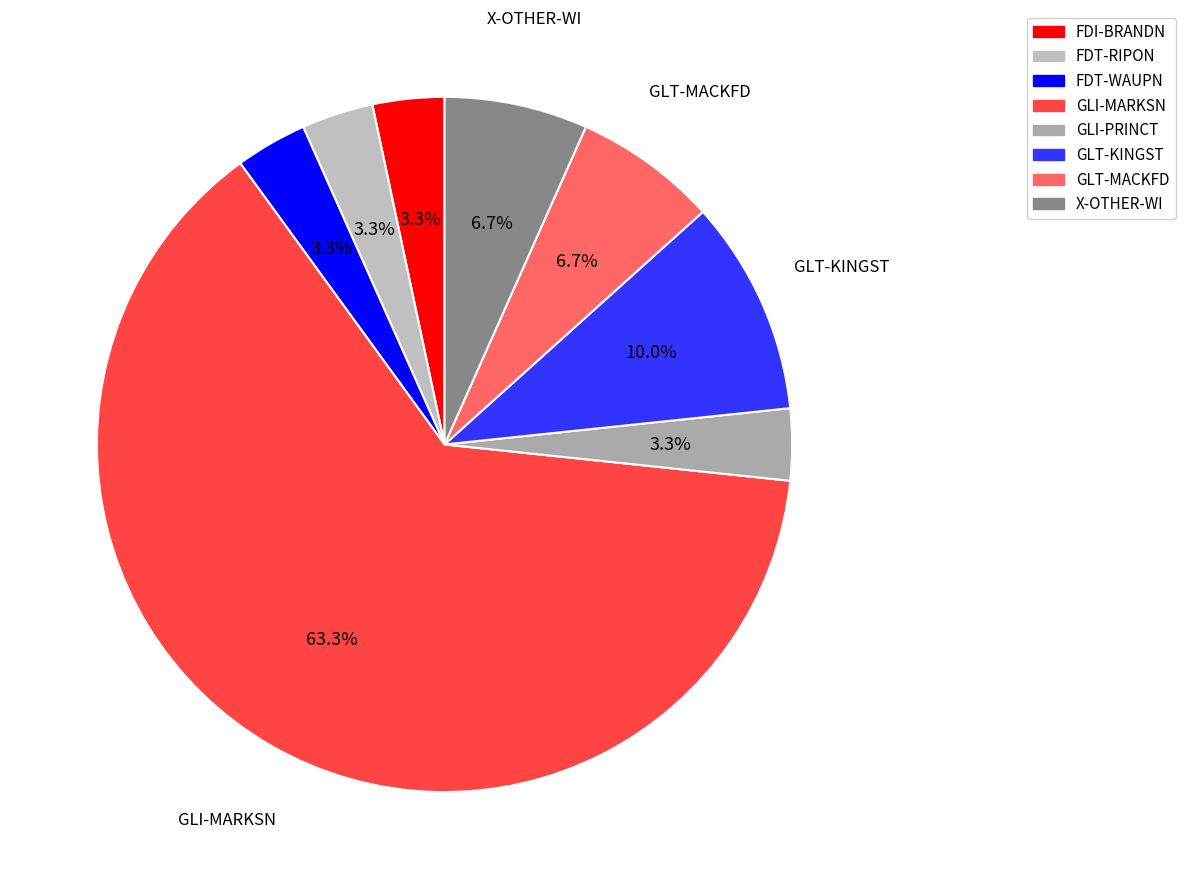

How many segments does this pie chart have?

8